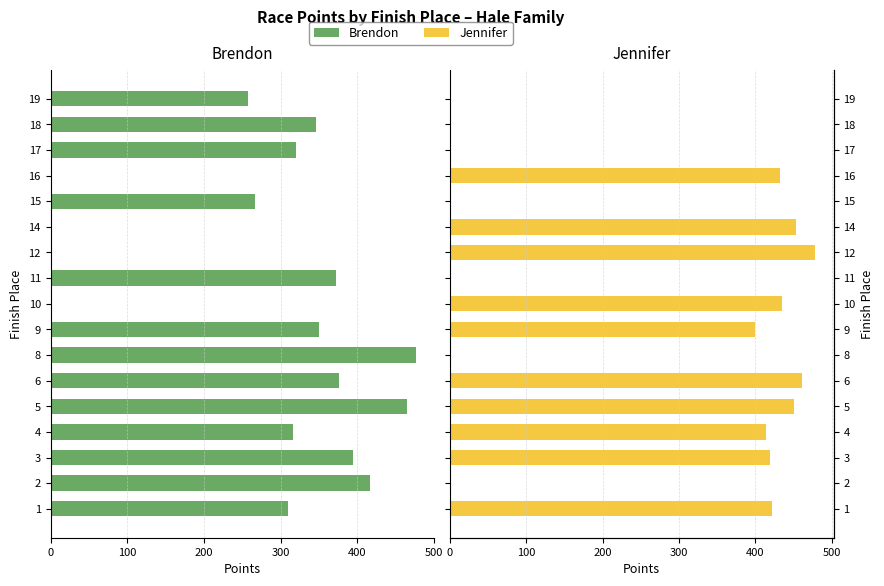

What are all the series names shown in the legend?

Brendon, Jennifer